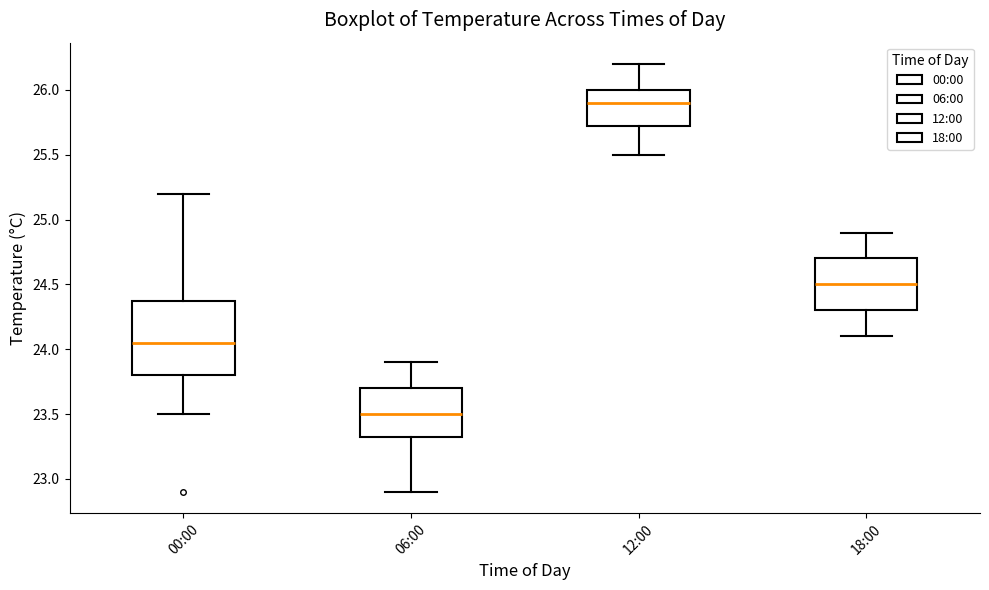

Reading left to right, read every box against the y-axis: the position of its median line, the range the box covers, and the ends of its whiskers. The values are not printed on the chart, so give them approximately, as read against the axis.

00:00: median 24.05, box 23.80 to 24.40, whiskers 23.50 to 25.20
06:00: median 23.50, box 23.35 to 23.70, whiskers 22.90 to 23.90
12:00: median 25.90, box 25.75 to 26.00, whiskers 25.50 to 26.20
18:00: median 24.50, box 24.30 to 24.70, whiskers 24.10 to 24.90